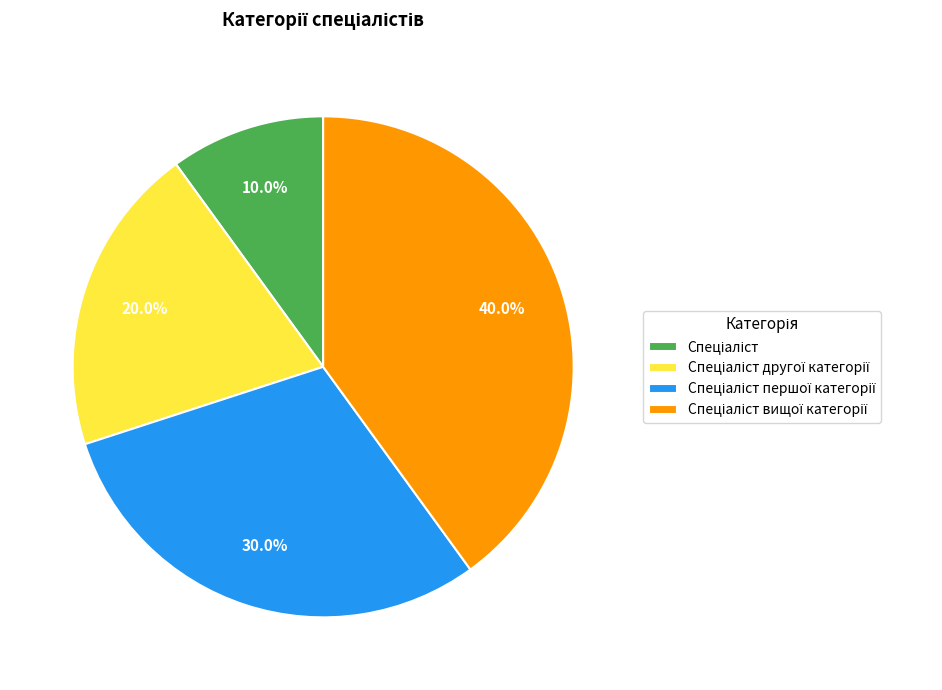

Does any single category account for the majority?

No